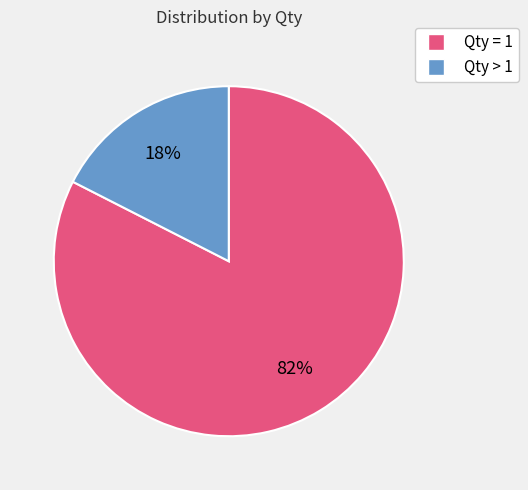

Is there a majority slice in this chart?

Yes